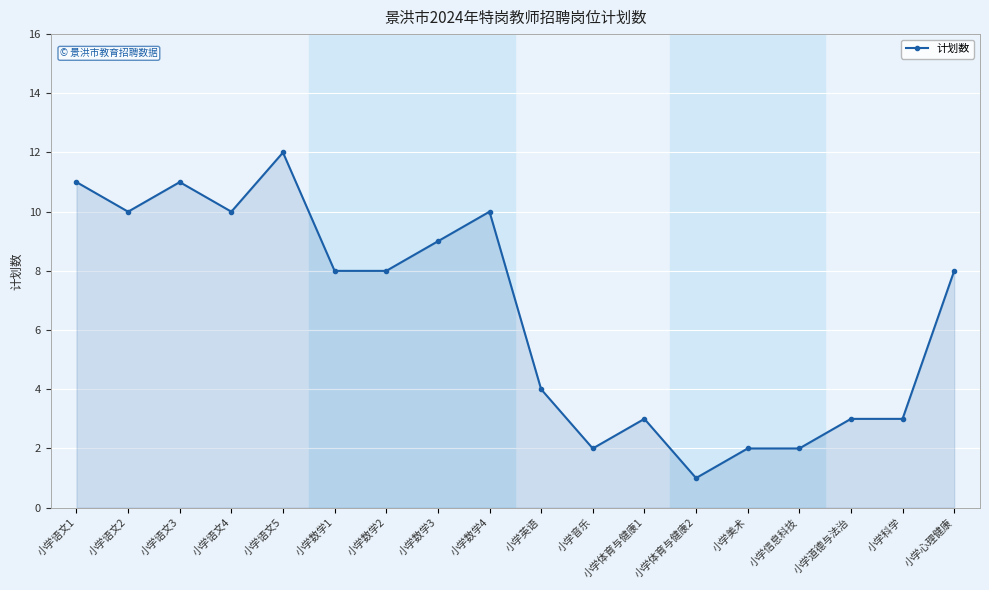

The value at 小学体育与健康2 is 0. True or false?

False